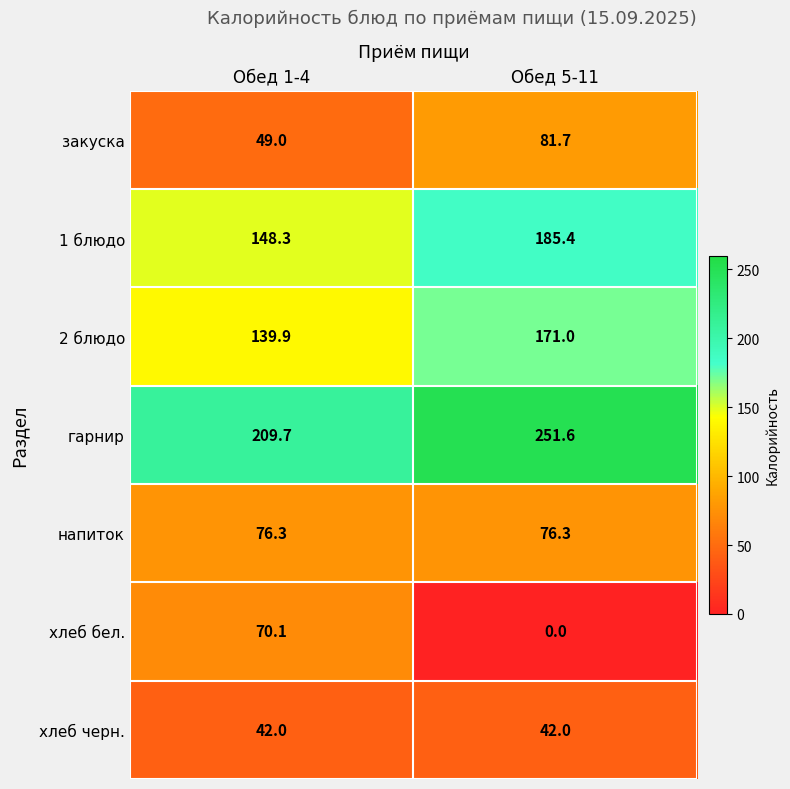

What is the highest value of the гарнир series?

251.6